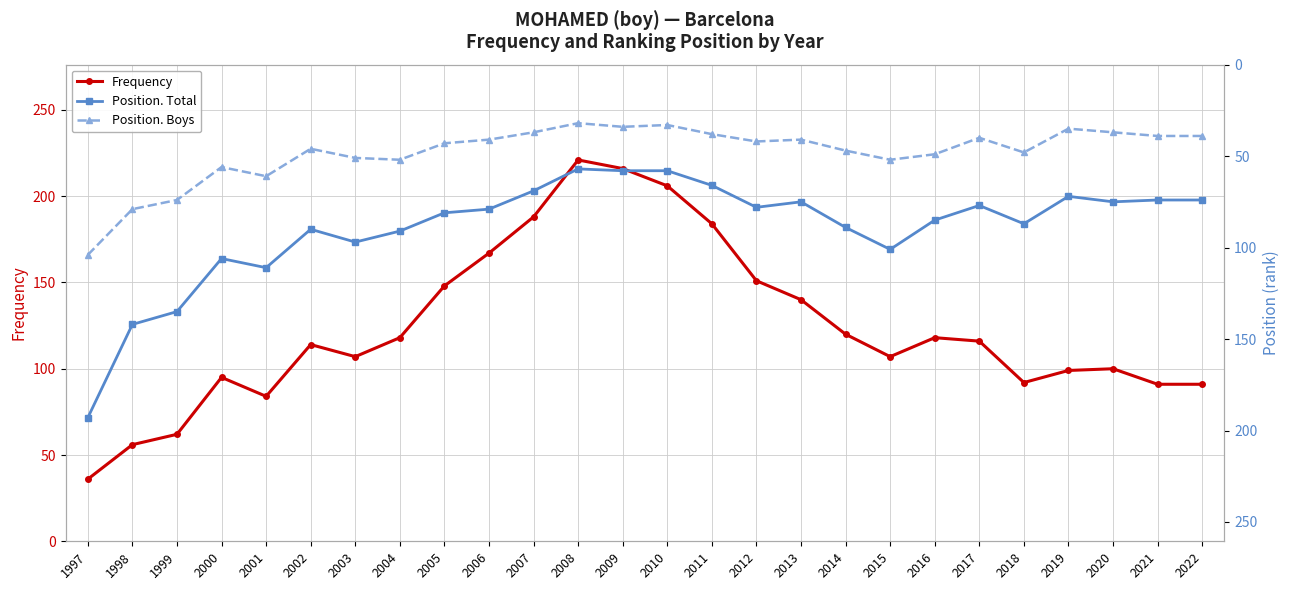

Which series has the largest total across all categories?

Frequency